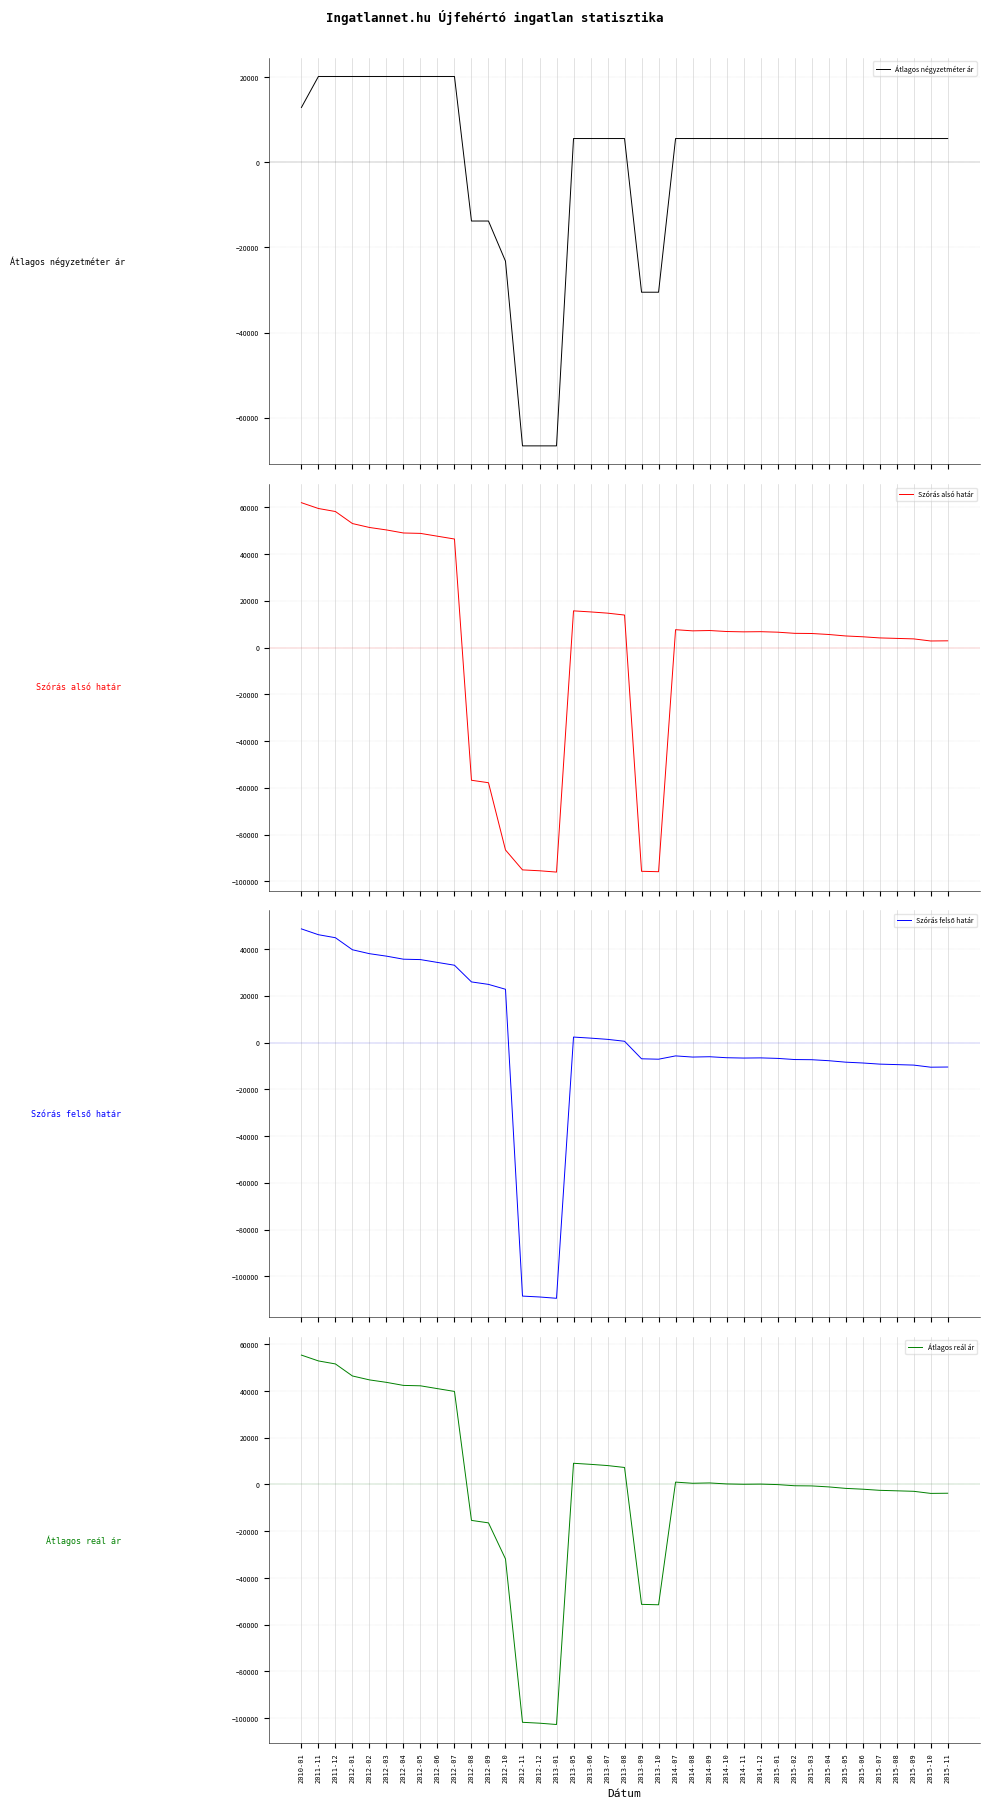

How many lines are shown in the chart?

4